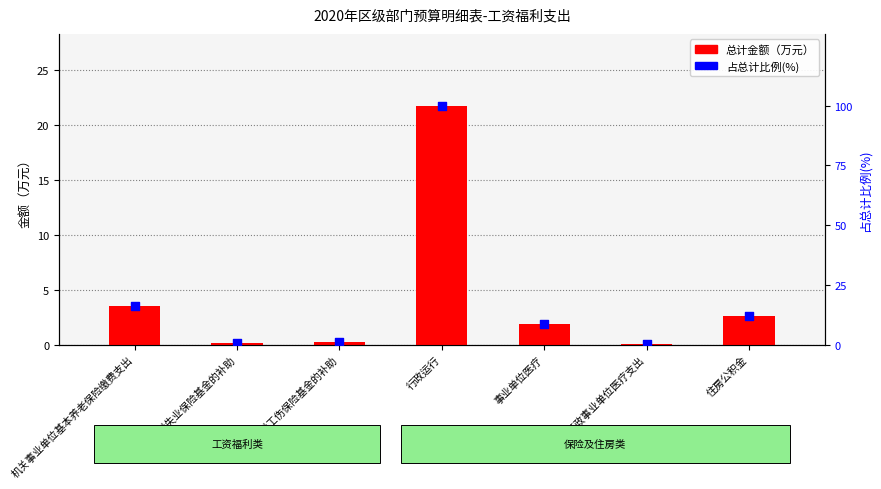

At which category is the sum across all series the highest?

行政运行